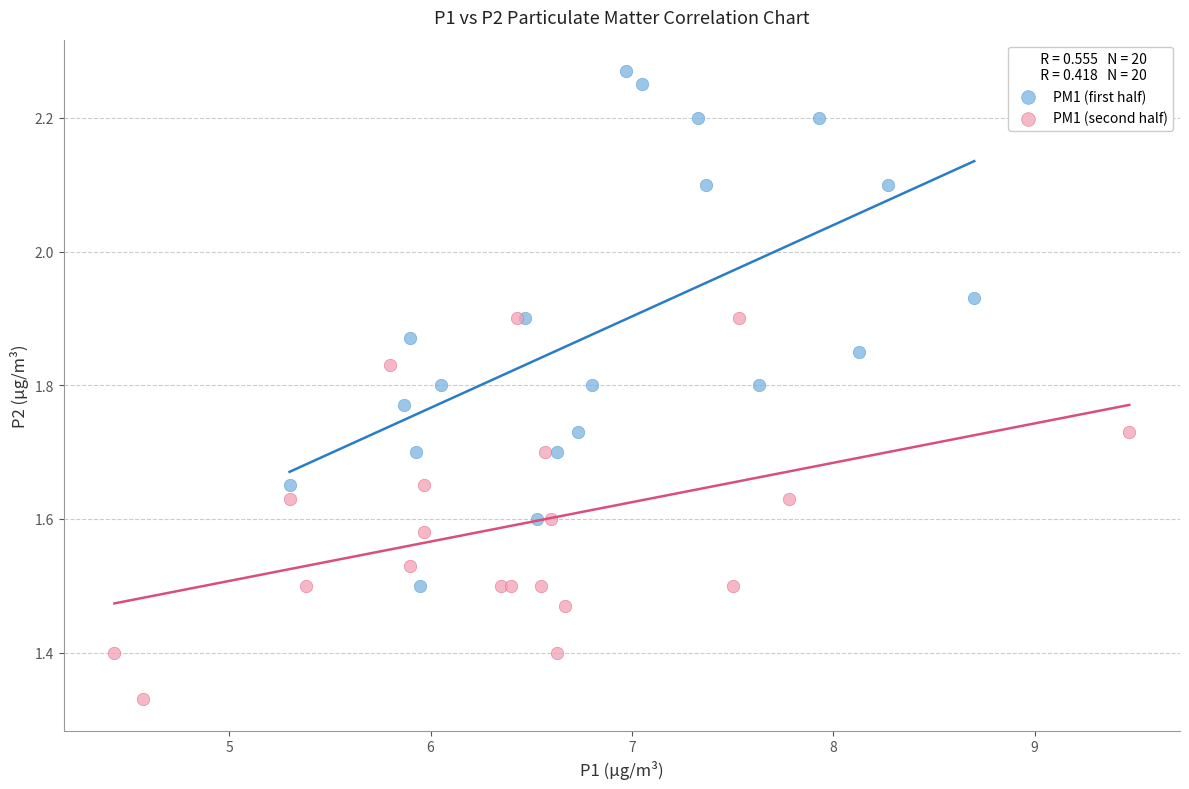

Which series reaches the minimum Y coordinate?

PM1 (second half)